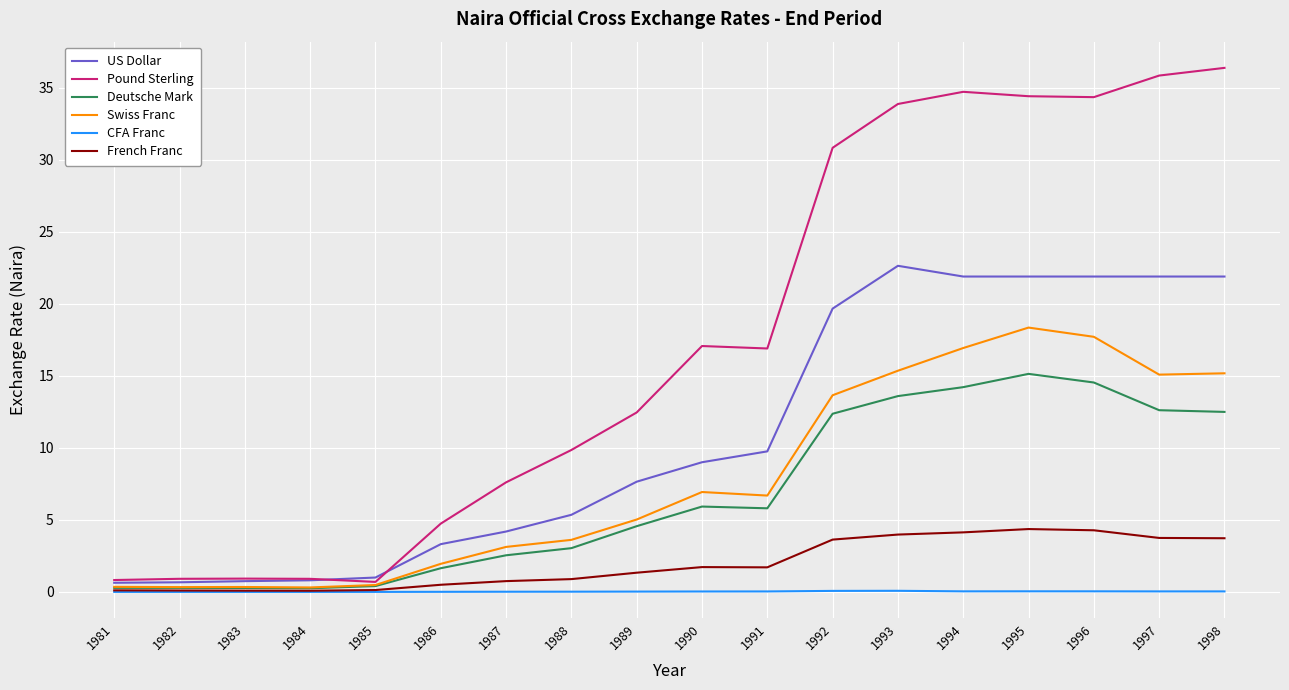

The value of Pound Sterling at 1986 is 2.7. True or false?

False